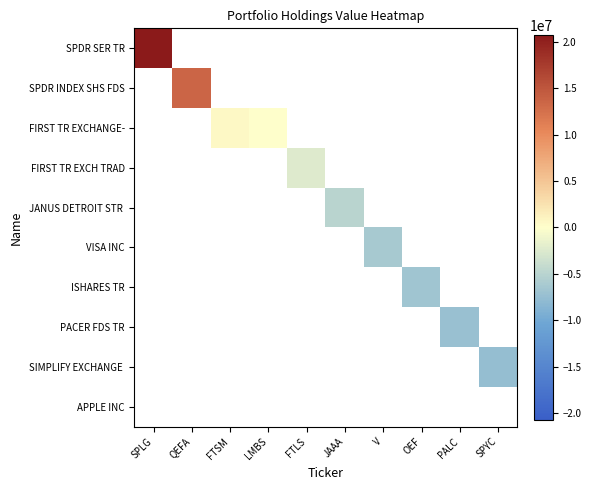

Is the value of SIMPLIFY EXCHANGE at FTLS greater than the value of JANUS DETROIT STR at JAAA?

No